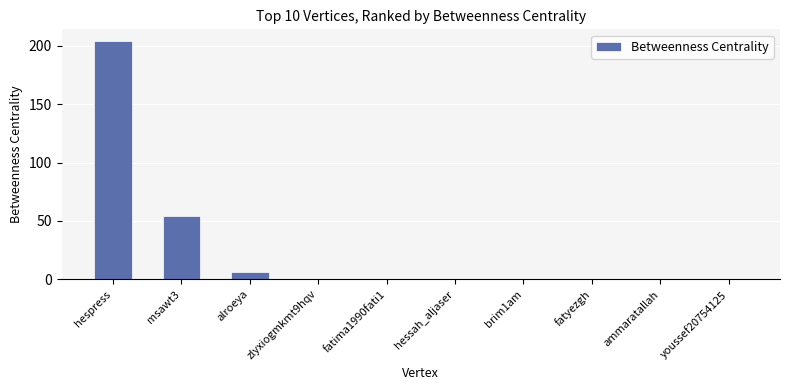

The value at fatima1990fati1 is -84. True or false?

False